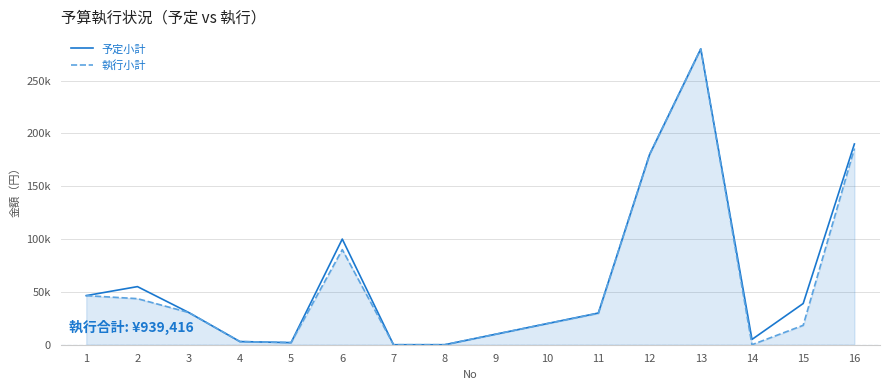

Is this an area chart (filled region under the line)?

Yes